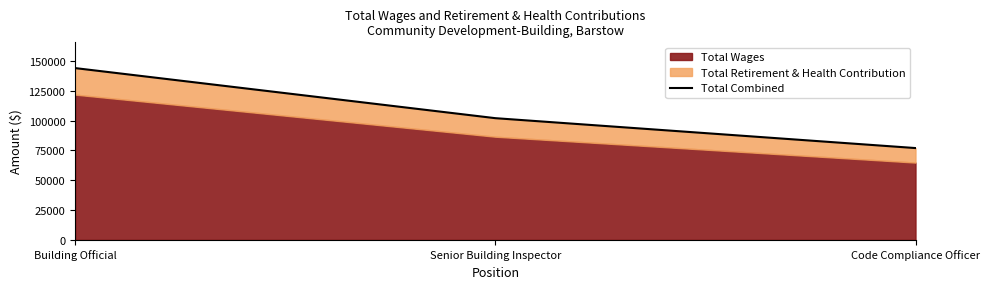

List the labels in order of value, smallest first.

Code Compliance Officer, Senior Building Inspector, Building Official